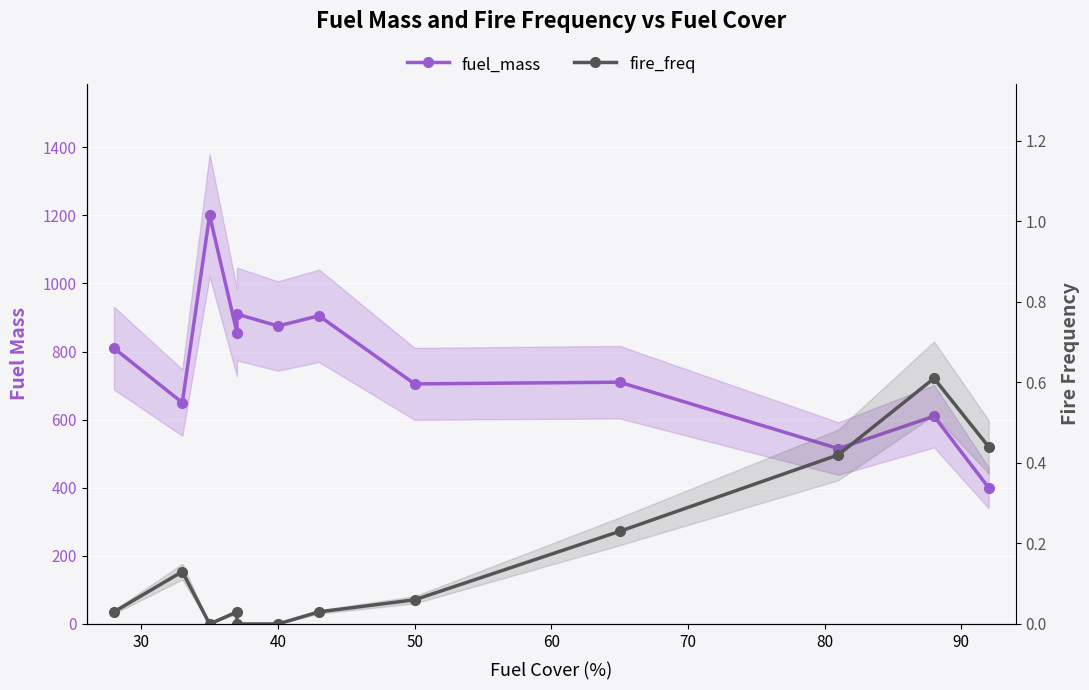

What is the difference between the maximum and minimum values in the fire_freq series?

0.6